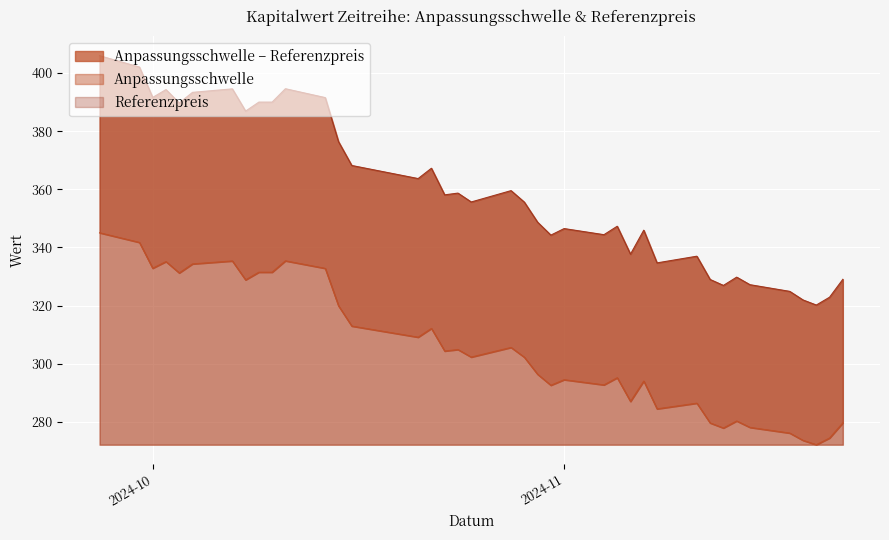

Rank the categories by Referenzpreis value from lowest to highest.

2024-11-20, 2024-11-19, 2024-11-21, 2024-11-18, 2024-11-13, 2024-11-15, 2024-11-12, 2024-11-22, 2024-11-14, 2024-11-08, 2024-11-11, 2024-11-06, 2024-10-31, 2024-11-04, 2024-11-07, 2024-11-01, 2024-11-05, 2024-10-30, 2024-10-29, 2024-10-25, 2024-10-23, 2024-10-24, 2024-10-28, 2024-10-21, 2024-10-22, 2024-10-16, 2024-10-15, 2024-10-08, 2024-10-03, 2024-10-10, 2024-10-09, 2024-10-14, 2024-10-01, 2024-10-04, 2024-10-02, 2024-10-07, 2024-10-11, 2024-09-30, 2024-09-27